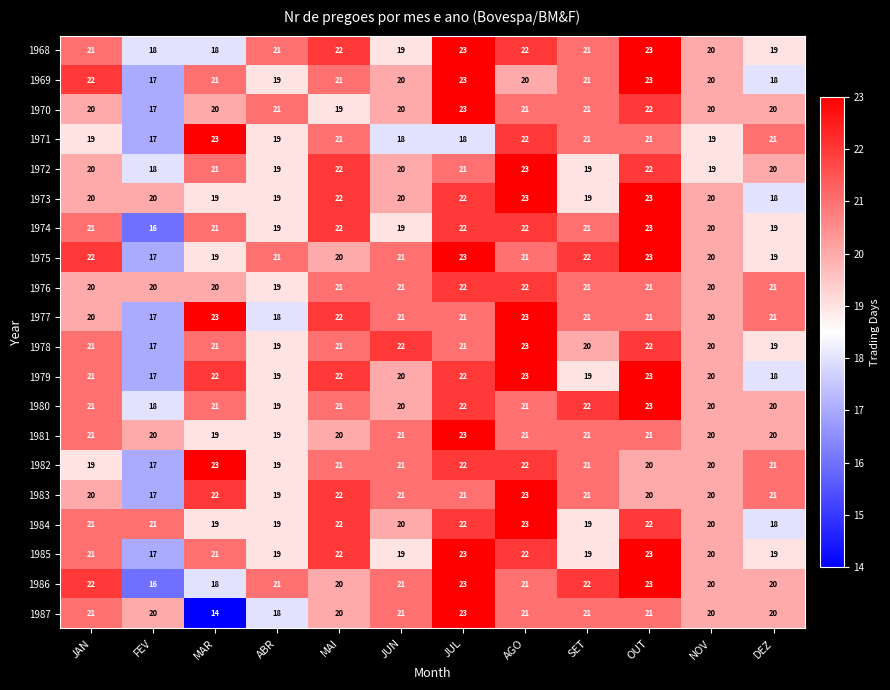

The value of 1984 at FEV is 12. True or false?

False